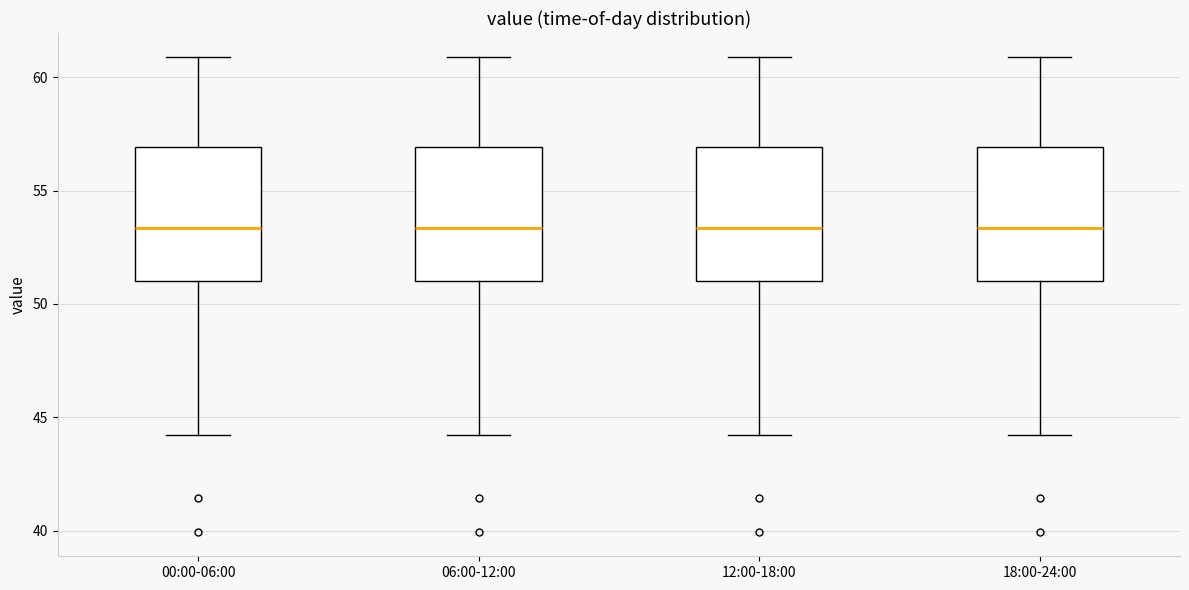

Where does the lower whisker of the box for 06:00-12:00 end on the y-axis? The values are not printed on the chart, so give them approximately, as read against the axis.

44.0